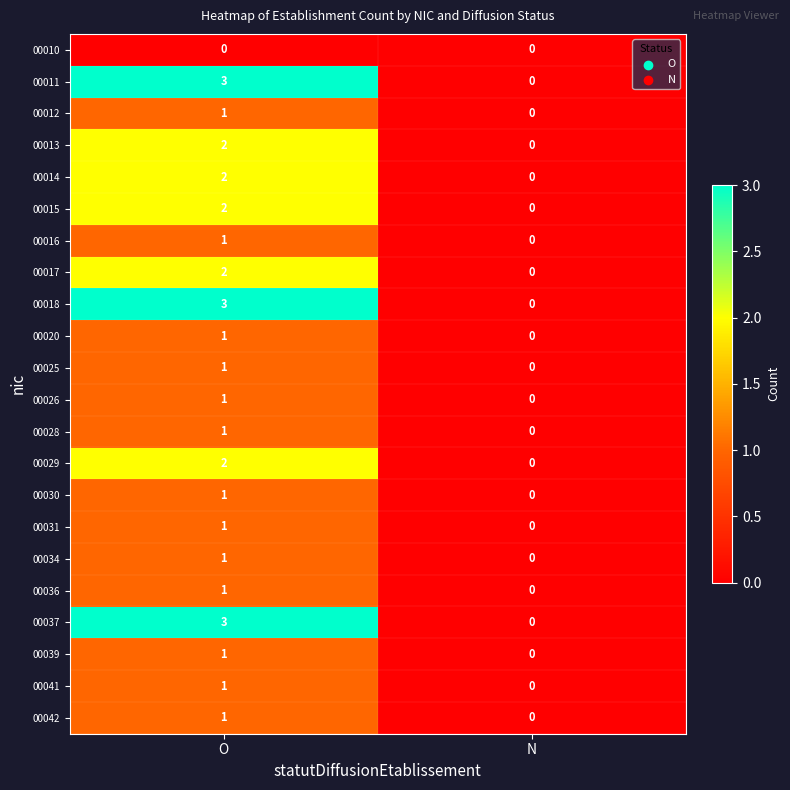

What is the spread (max minus min) of values at O?

3